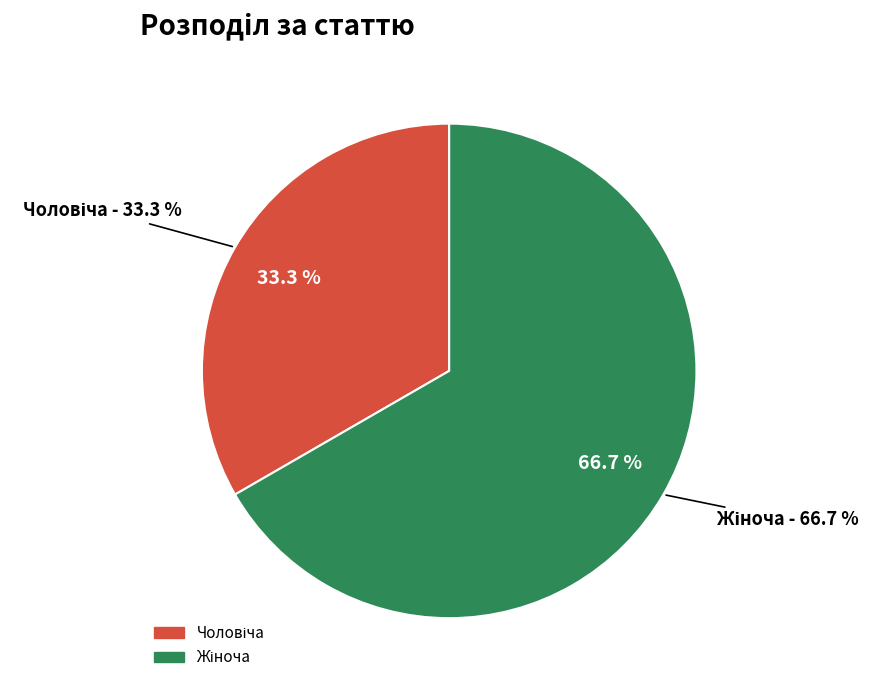

Does Жіноча account for over 50% of the chart?

Yes